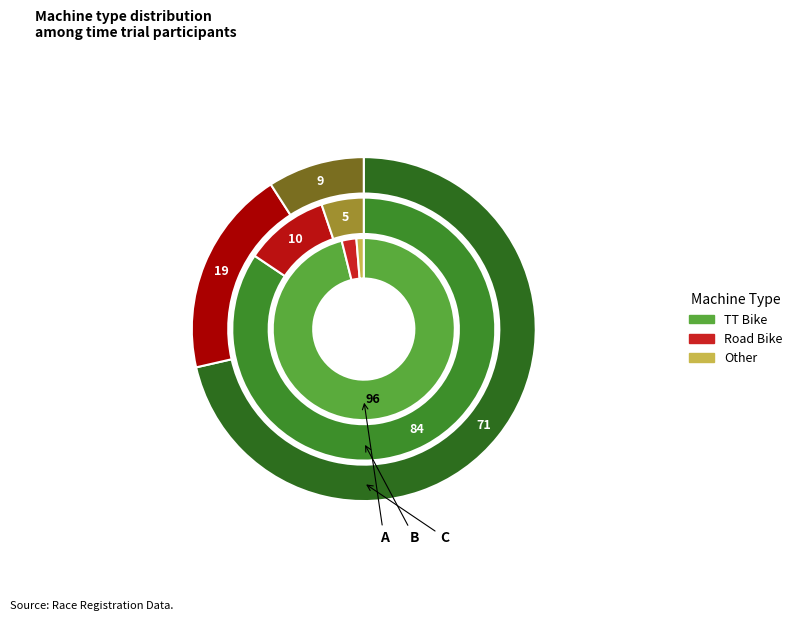

What portion of the pie excludes TT Bike?

3.9%